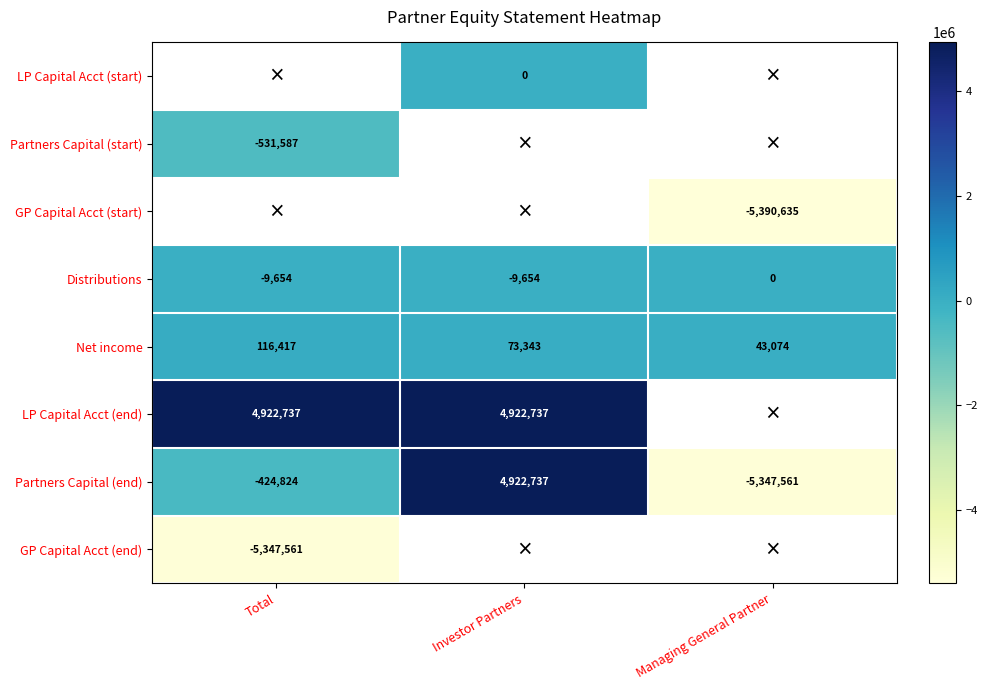

The Net income series shows 43074 at Managing General Partner. True or false?

True